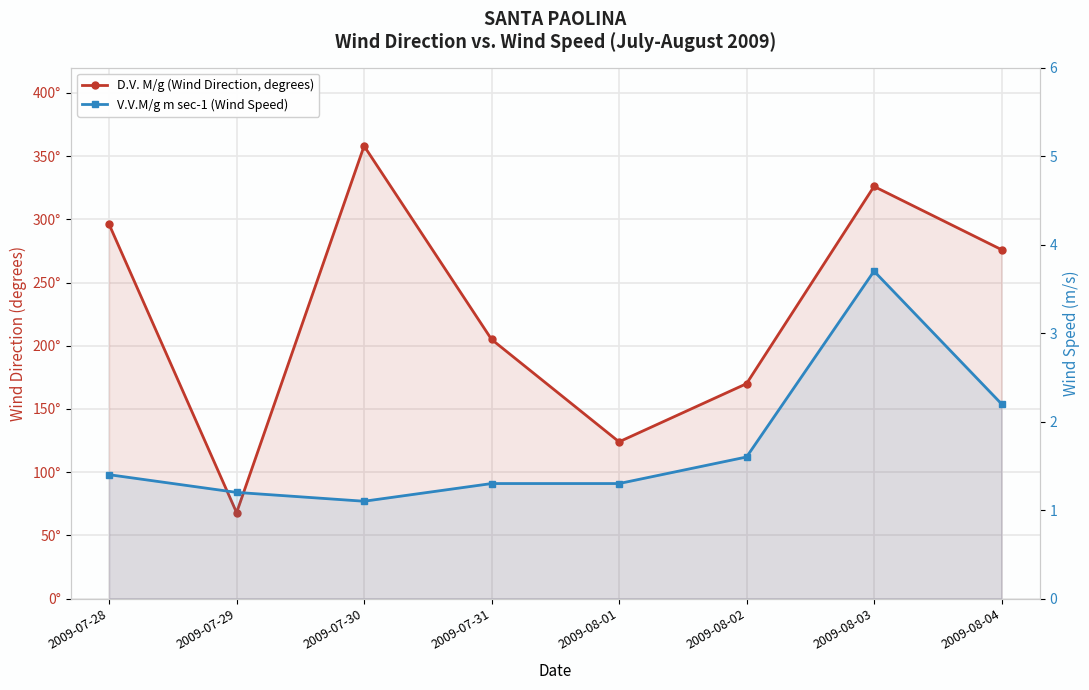

Which series has the largest total across all categories?

D.V. M/g (Wind Direction, degrees)